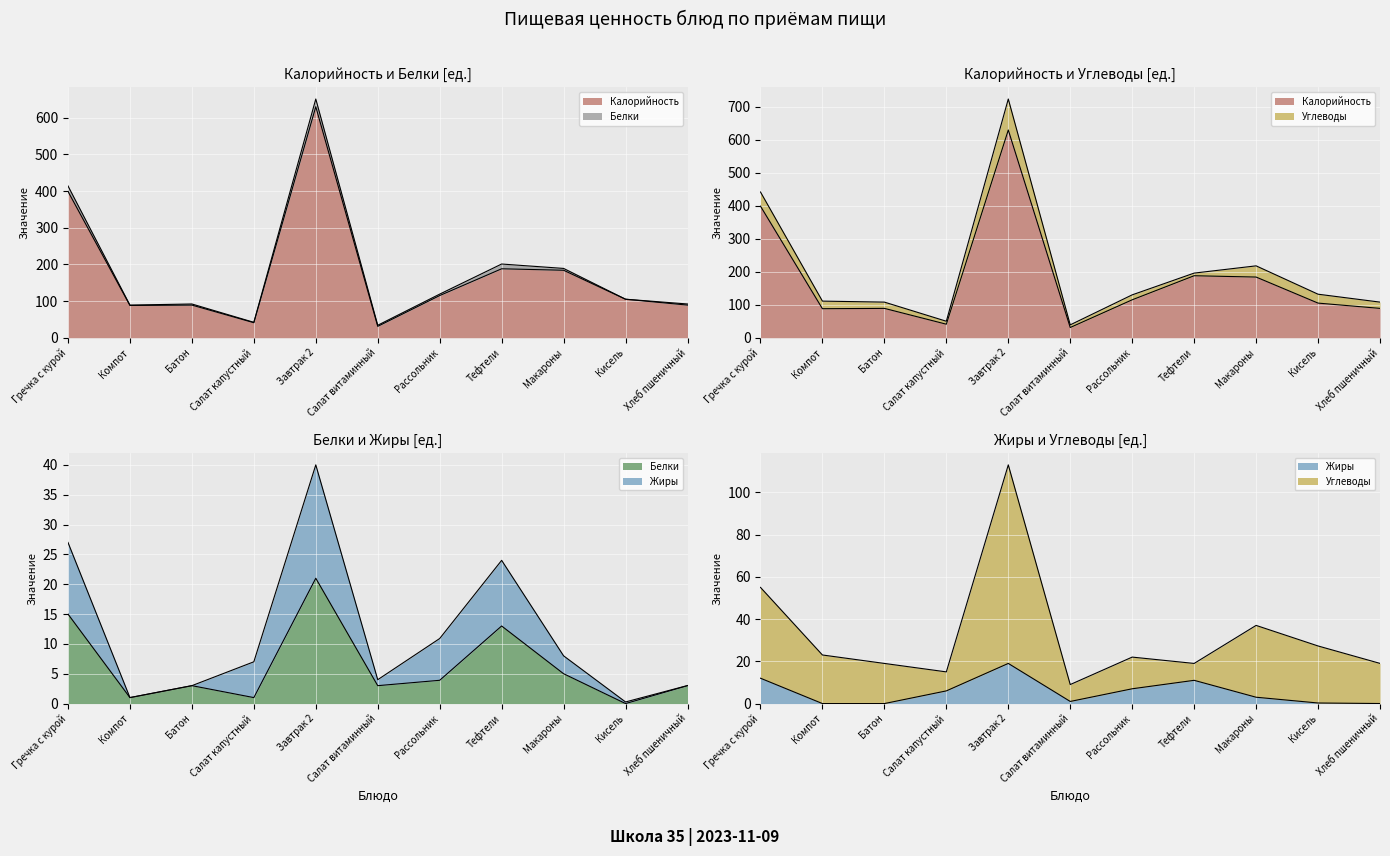

What value does the Жиры series have at Тефтели?

11.0